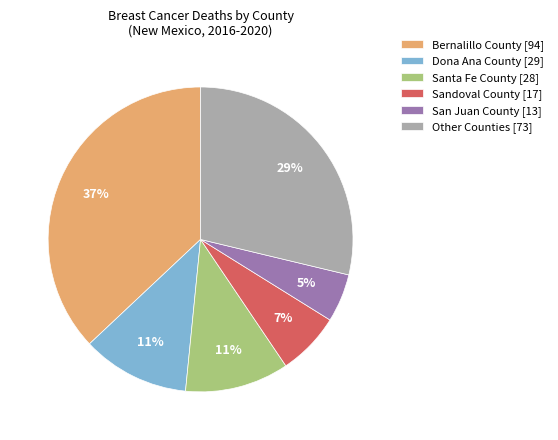

The Sandoval County [17] slice represents 7% of the pie. True or false?

True